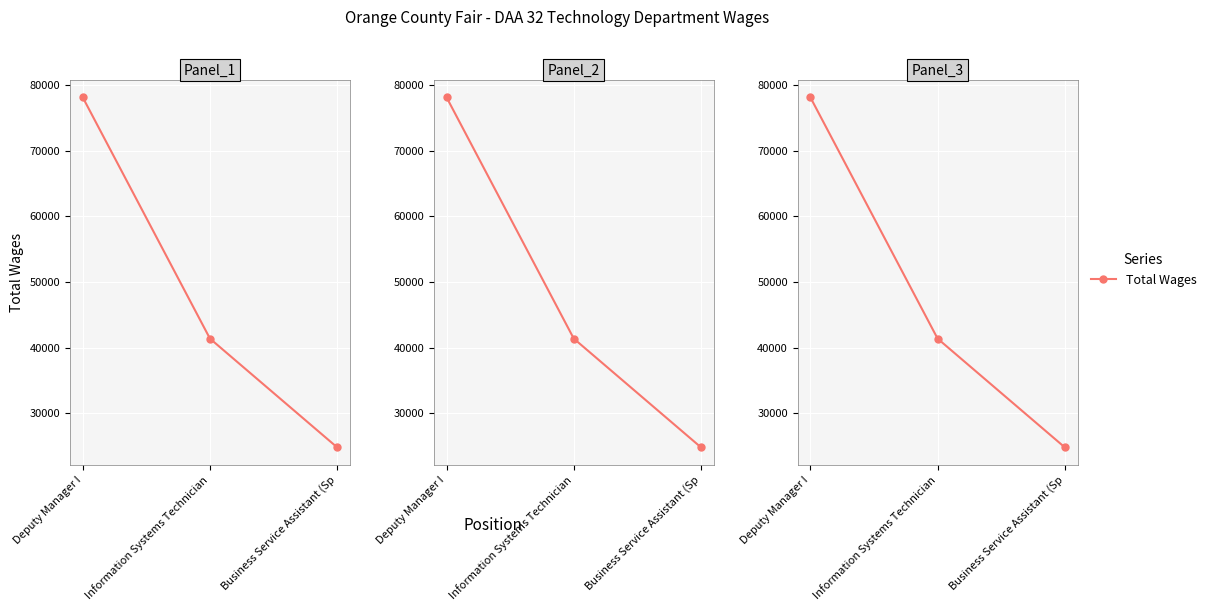

At which category does the chart reach its peak across all series?

Deputy Manager I